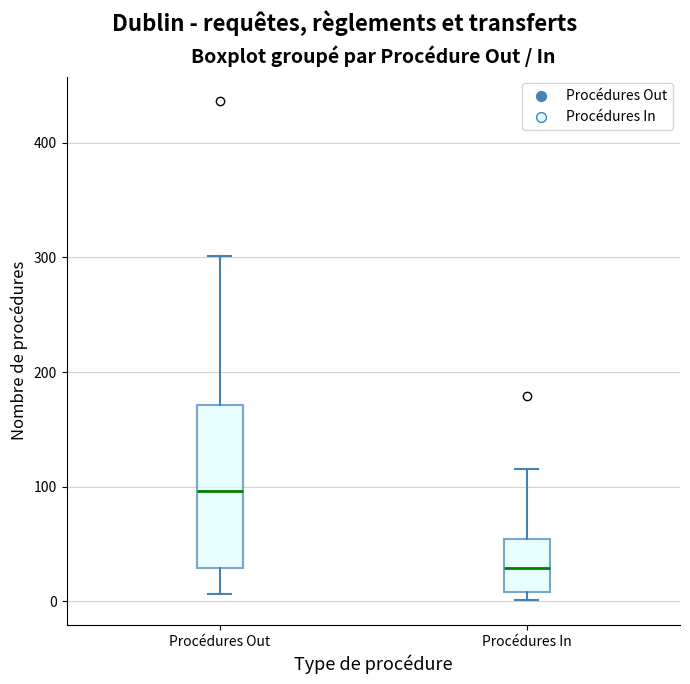

Which box has the highest median line?

Procédures Out